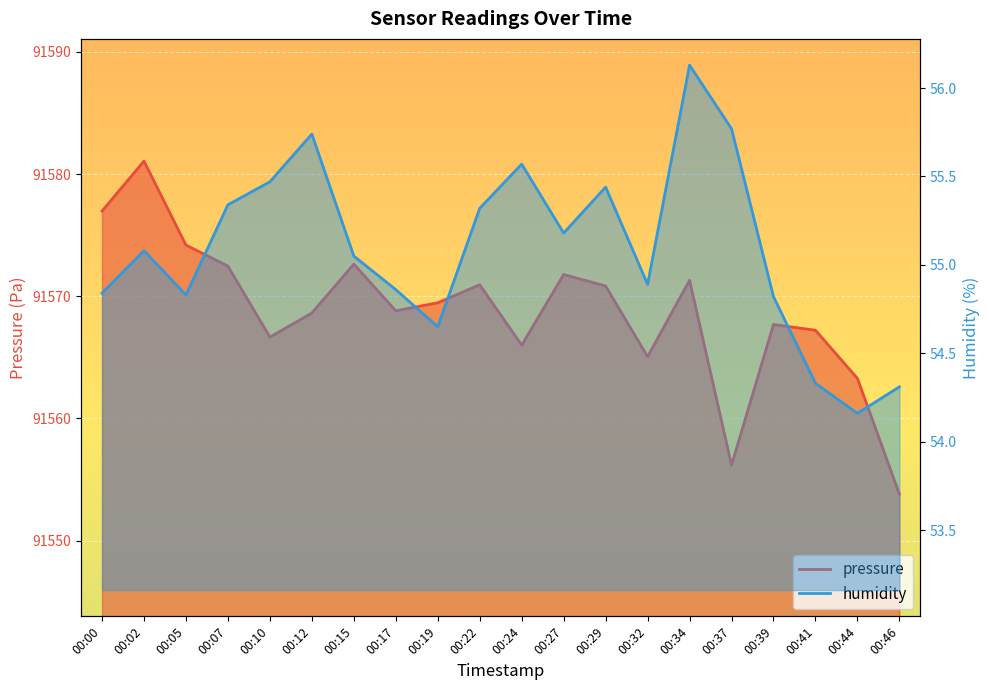

How many lines are shown in the chart?

2